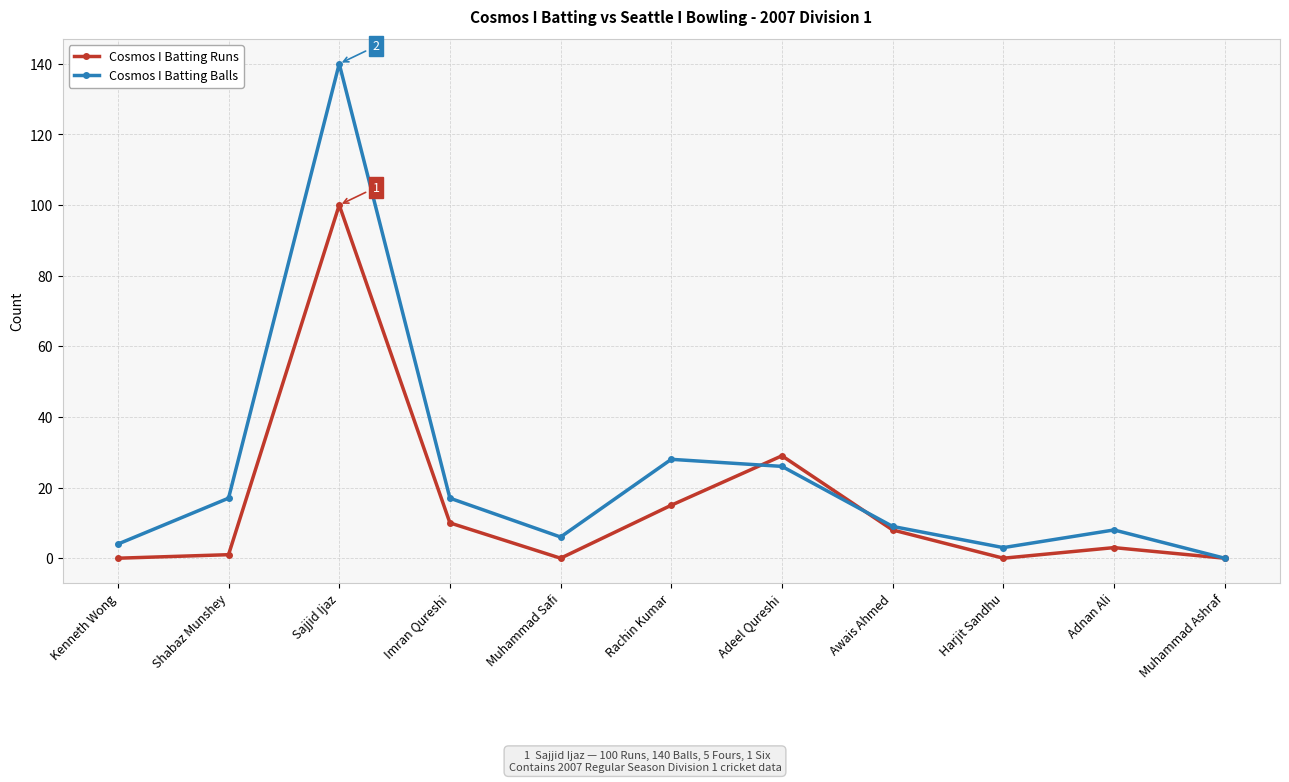

Which series has the widest spread of values?

Cosmos I Batting Balls